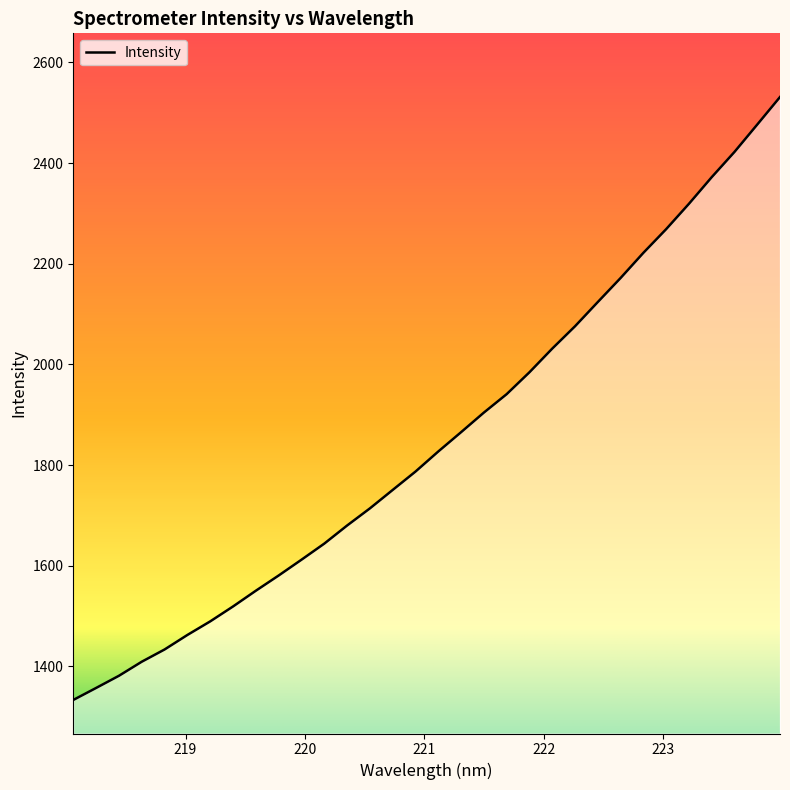

Which category has the highest value across all series?

223.9802